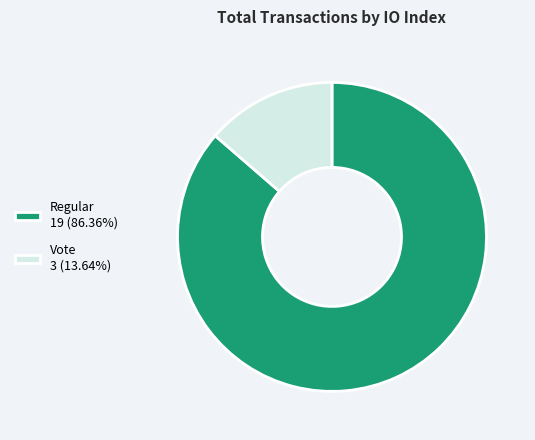

Do Regular 19 (86.36%) and Vote 3 (13.64%) together represent more than half of the pie?

Yes